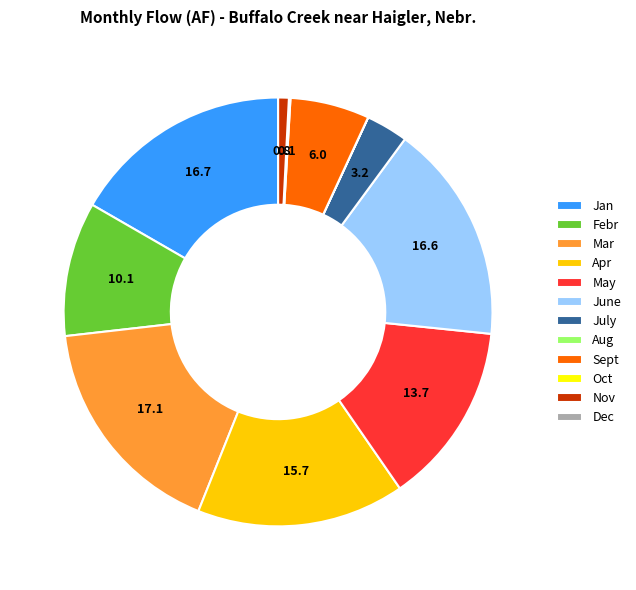

What is the ratio of the value at Mar to the value at Febr?

1.7